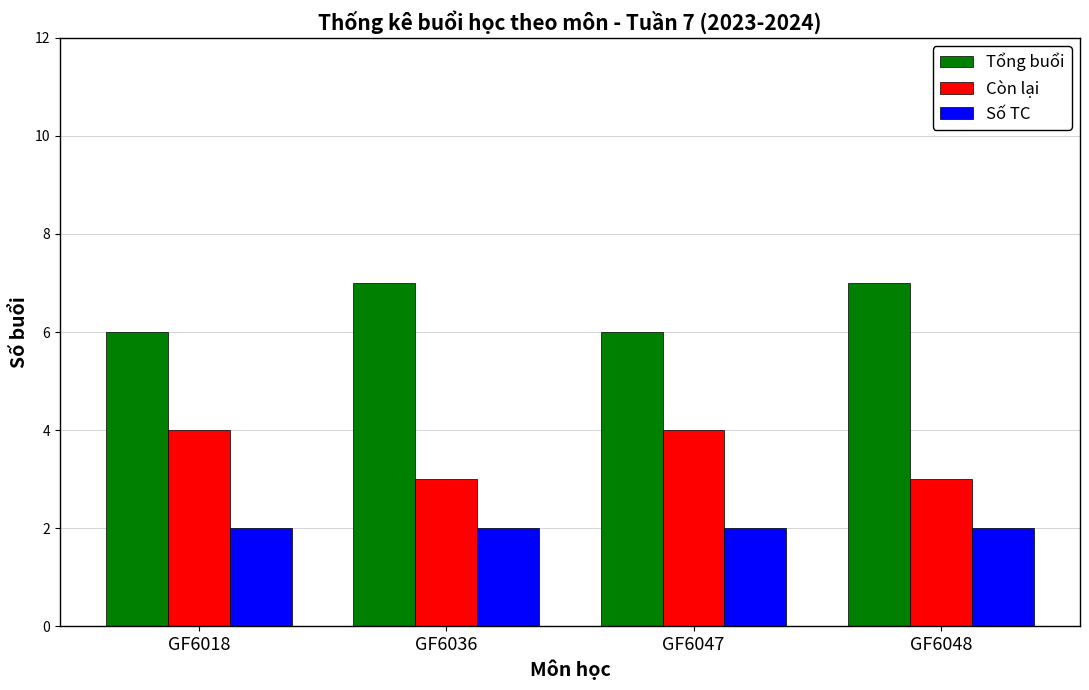

Is it true that Số TC equals 2 at GF6047?

True